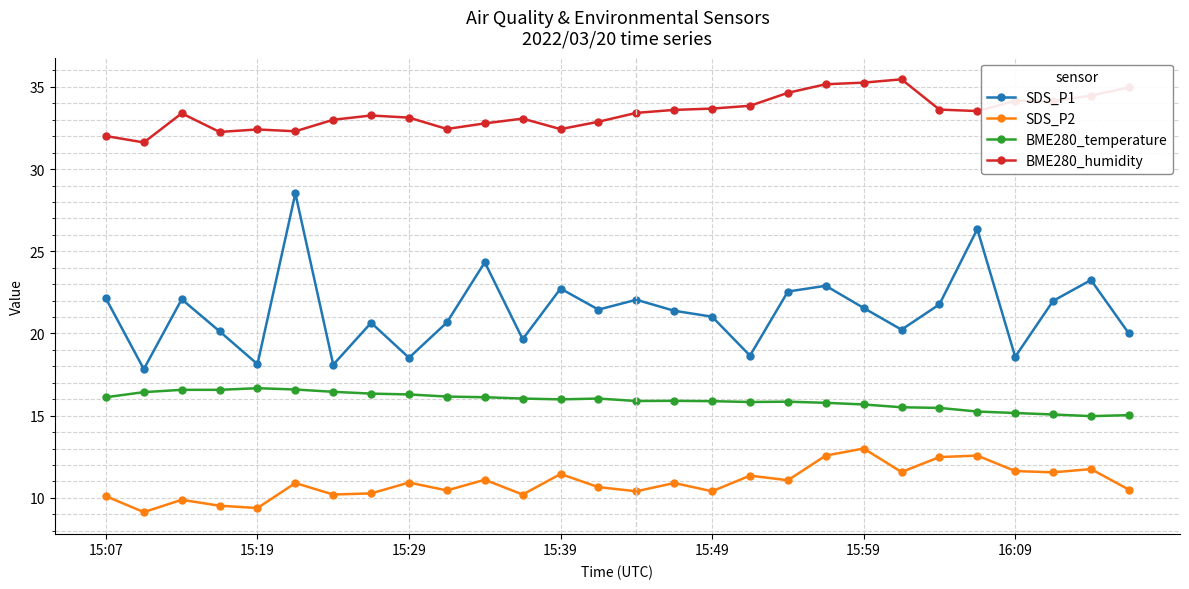

Which series has the largest range (max minus min)?

SDS_P1